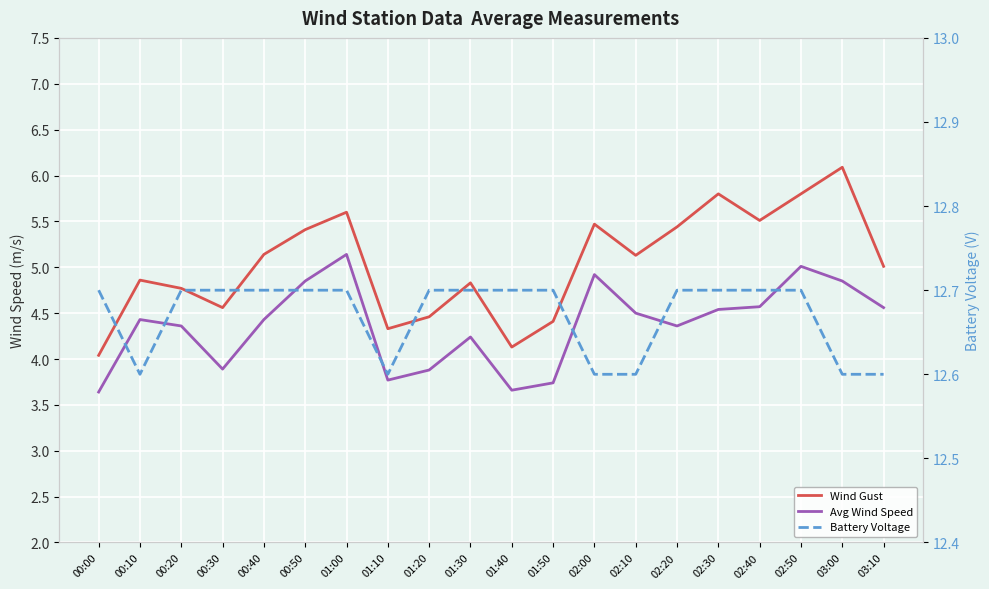

Which series has the largest range (max minus min)?

Wind Gust